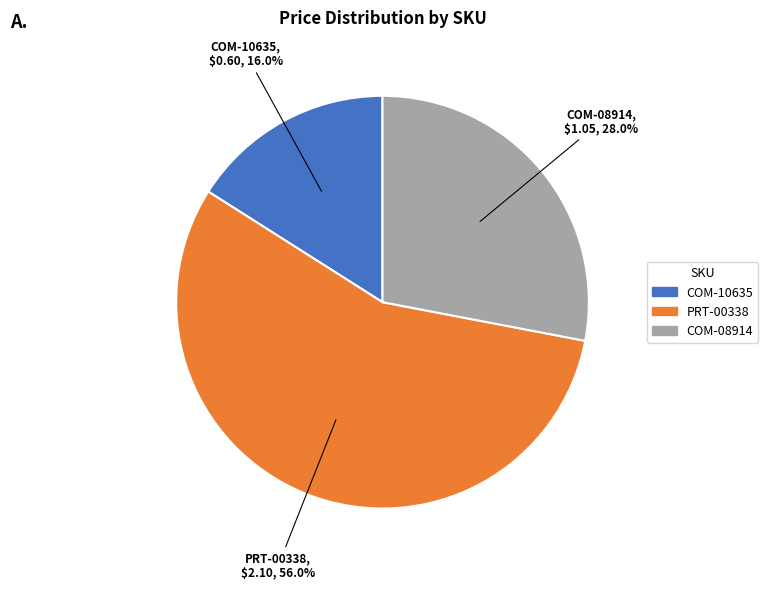

To the nearest percent, what is the difference between the largest and smallest slice percentages?

40%